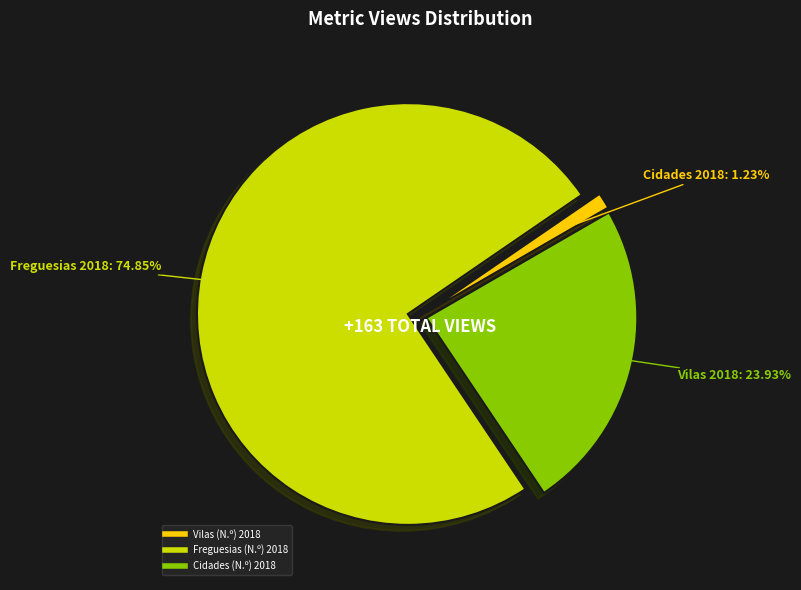

To the nearest percent, what is the average slice percentage?

33%